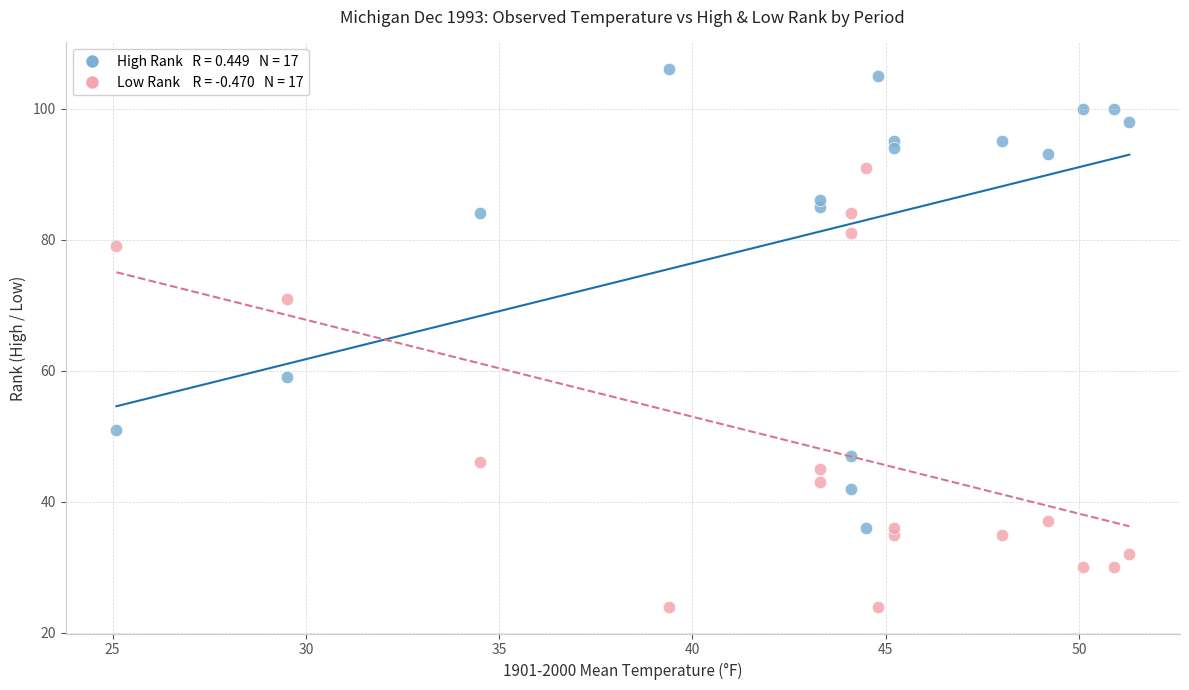

Across all data points, what is the range of Y values (max minus min)?

82